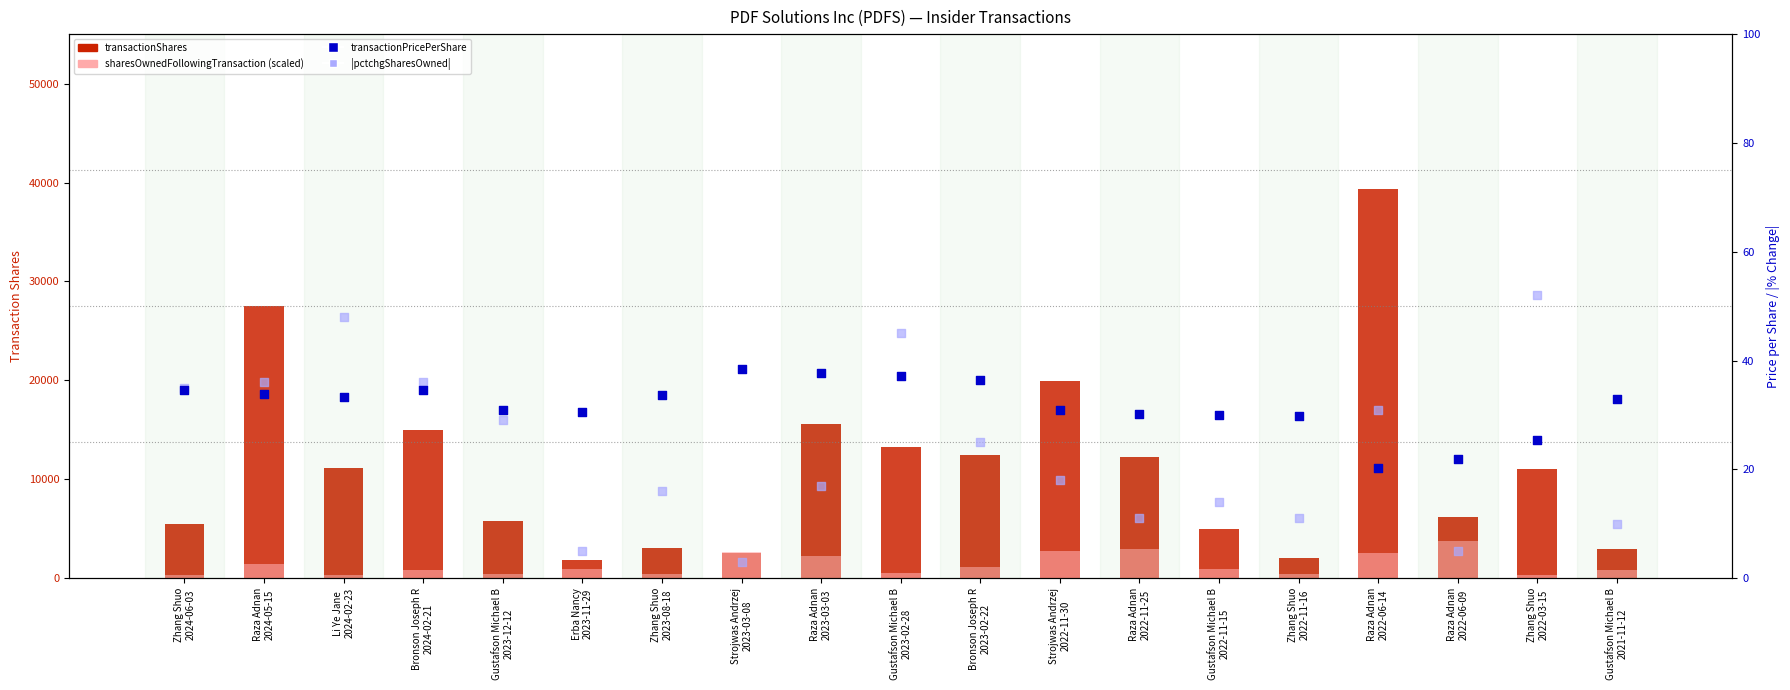

Is the value of |pctchgSharesOwned| at Strojwas Andrzej
2023-03-08 greater than the value of sharesOwnedFollowingTransaction (scaled) at Erba Nancy
2023-11-29?

No